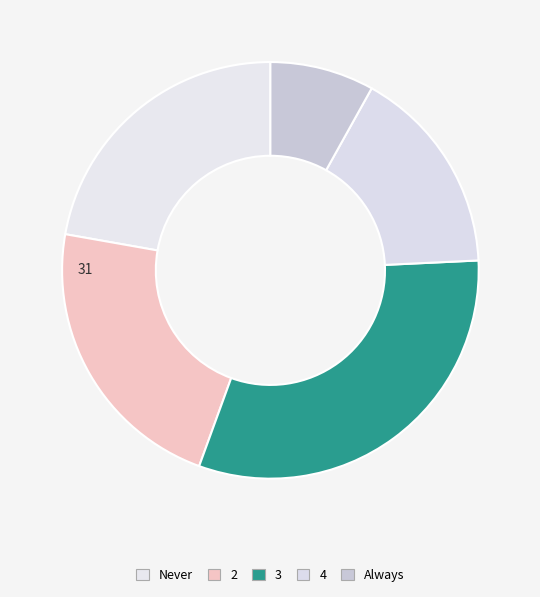

What percentage do 3 and 2 together represent?

53.5%